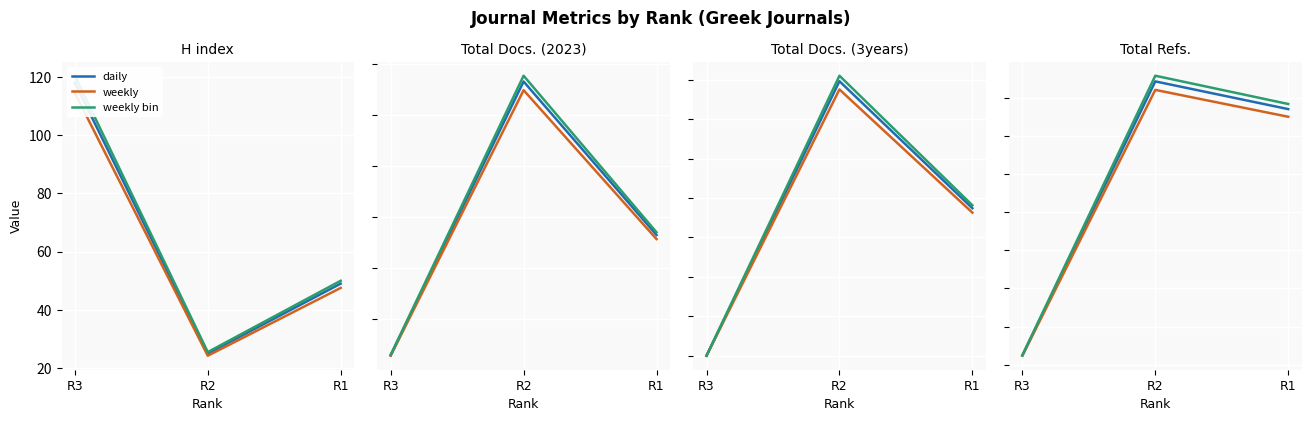

What is the sum of the weekly bin values at R1 and R2?

7200.2